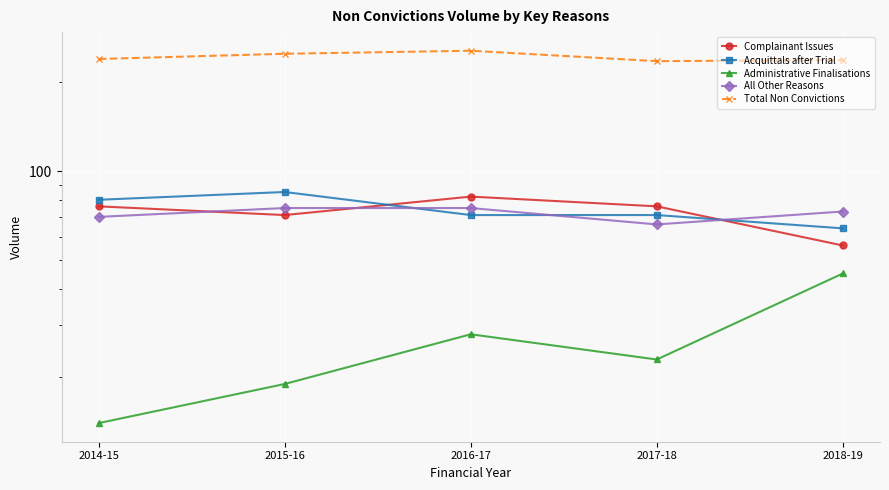

What is the label of the 3rd point from the left?

2016-17